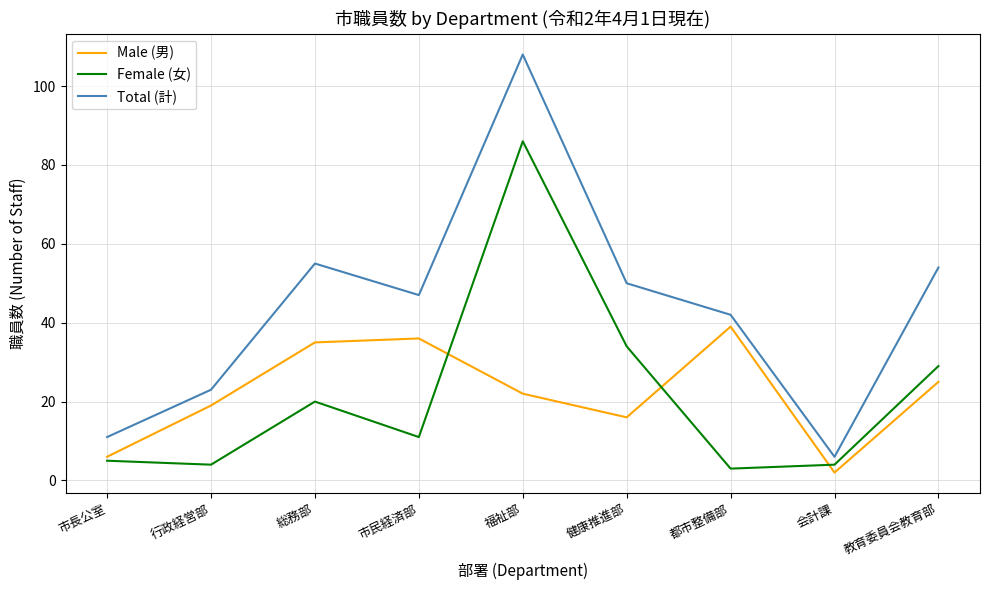

What position from the left is 都市整備部?

7